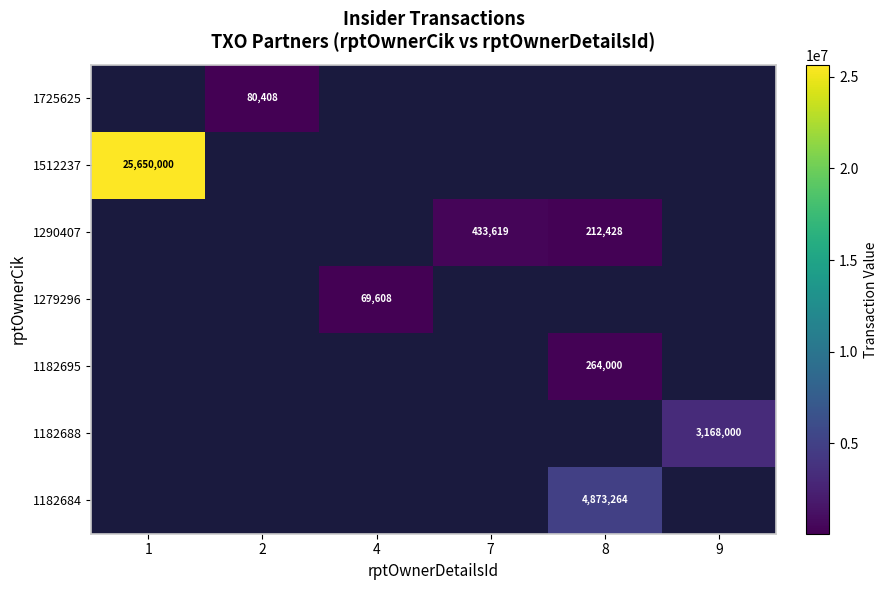

The value of 1290407 at 7 is 202087. True or false?

False